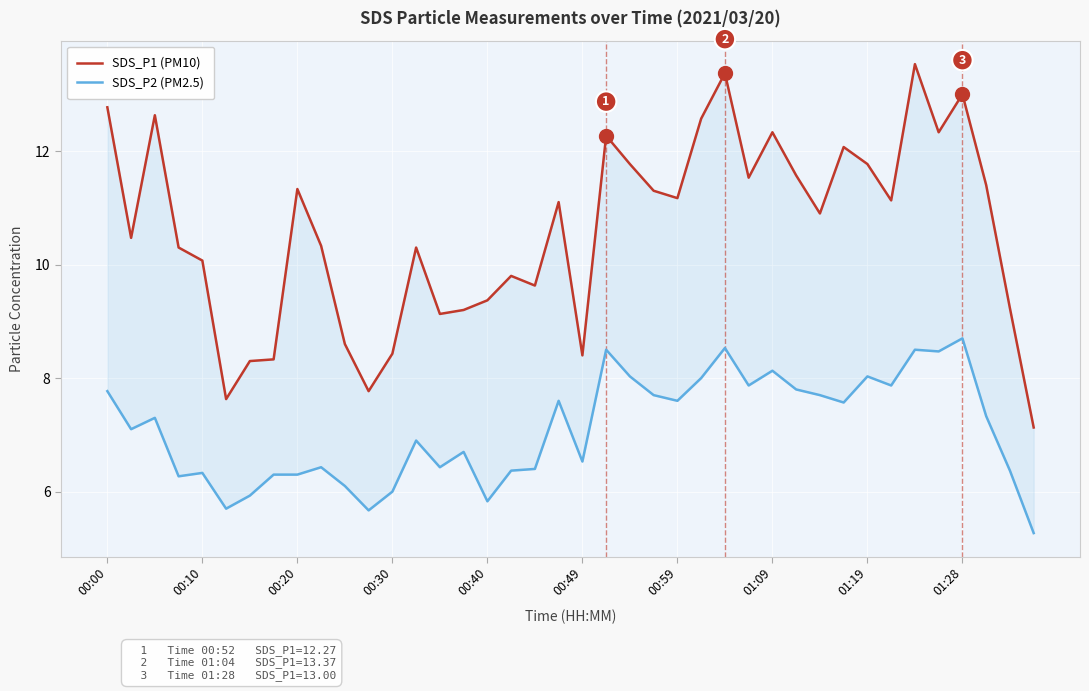

What is the label of the 39th point from the left?

38